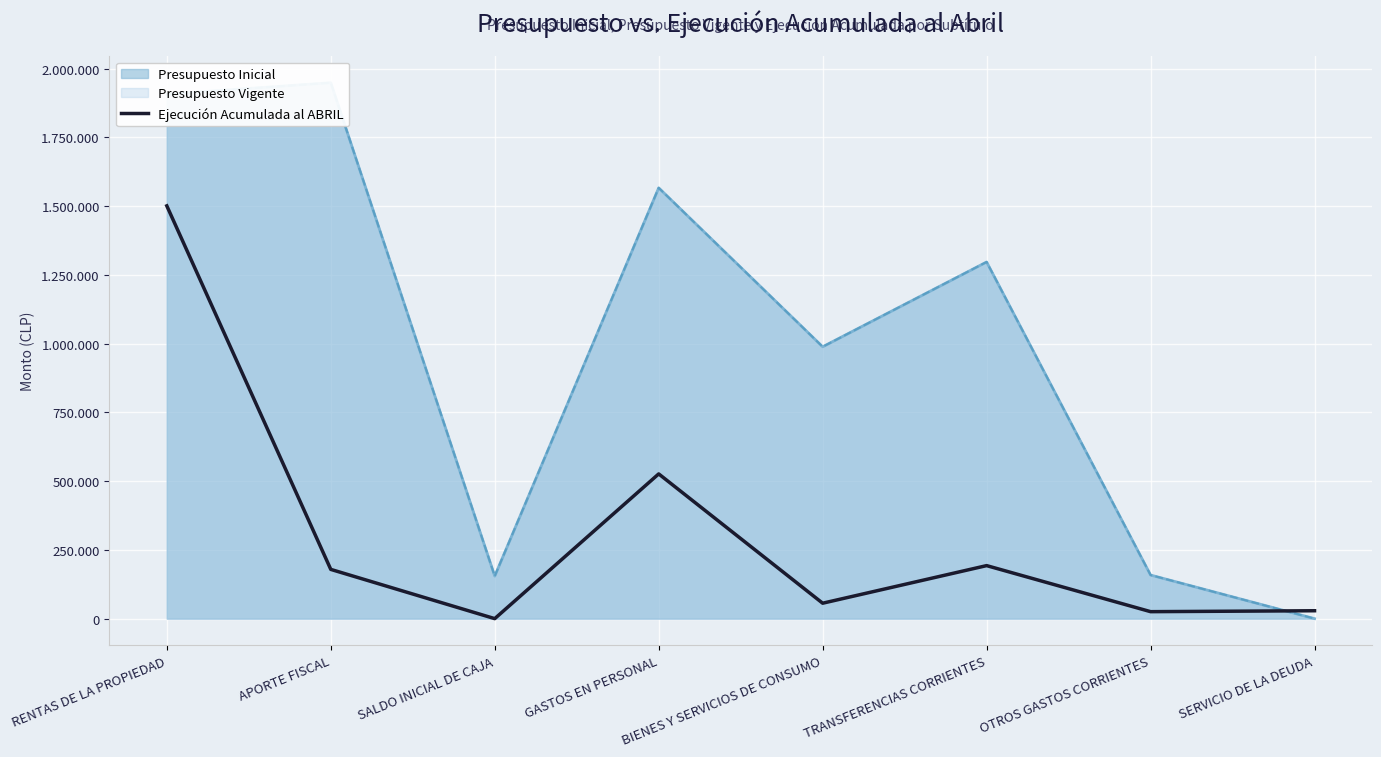

Which has a higher value, APORTE FISCAL or OTROS GASTOS CORRIENTES?

APORTE FISCAL